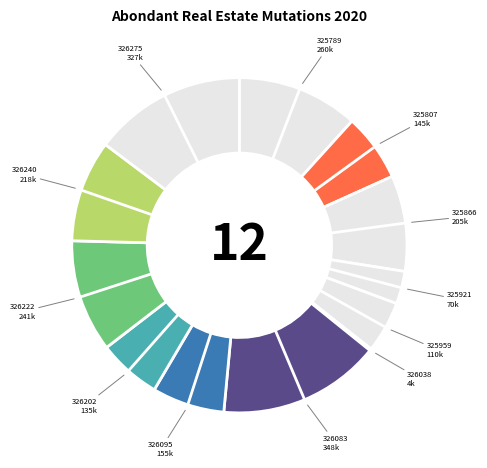

Which category has the biggest portion of the pie?

Abondant-326083